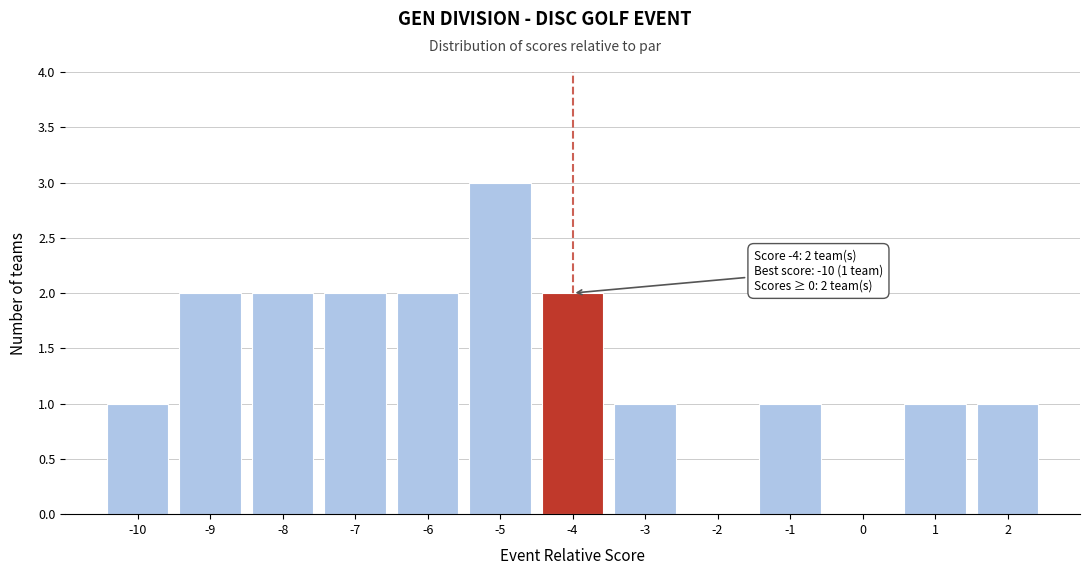

Over which range of the x-axis is the bar tallest?

-5.5 to -4.5